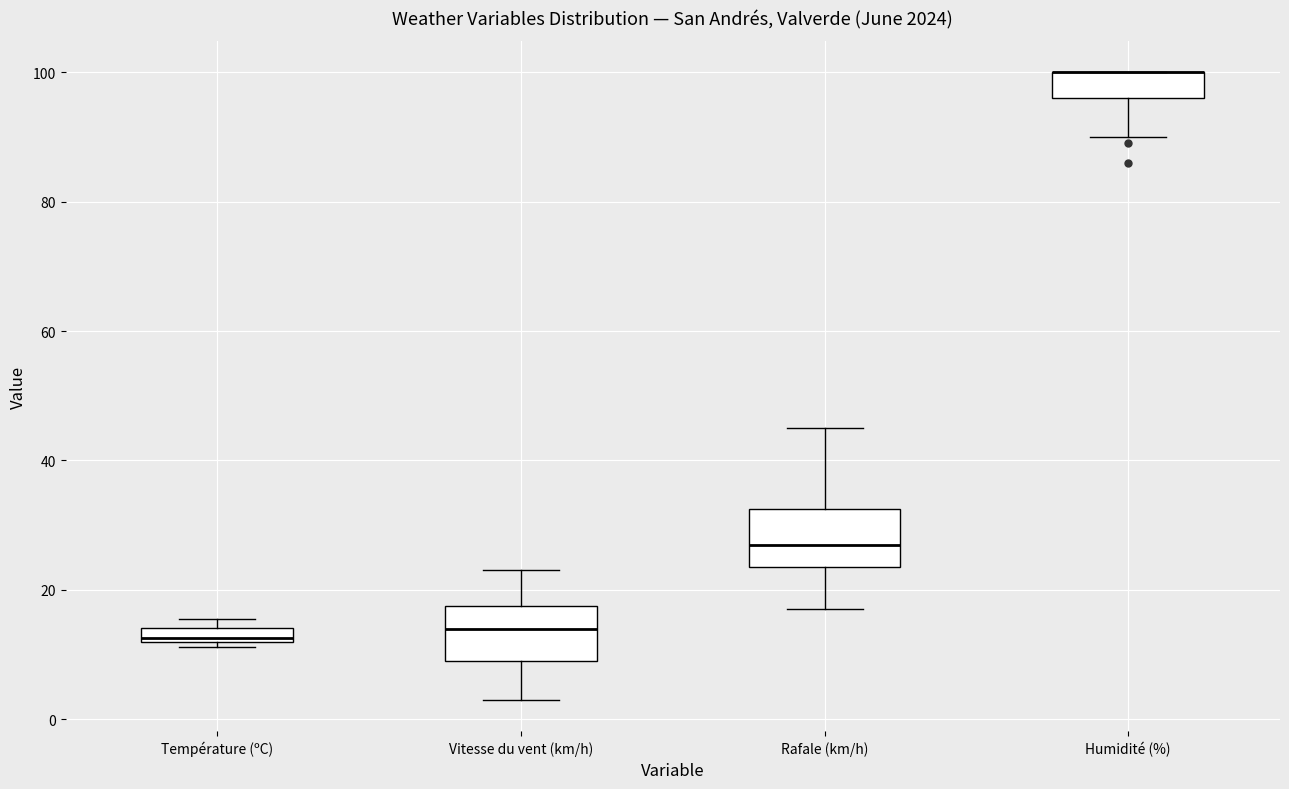

Where does the lower whisker of the box for Vitesse du vent (km/h) end on the y-axis? The values are not printed on the chart, so give them approximately, as read against the axis.

4